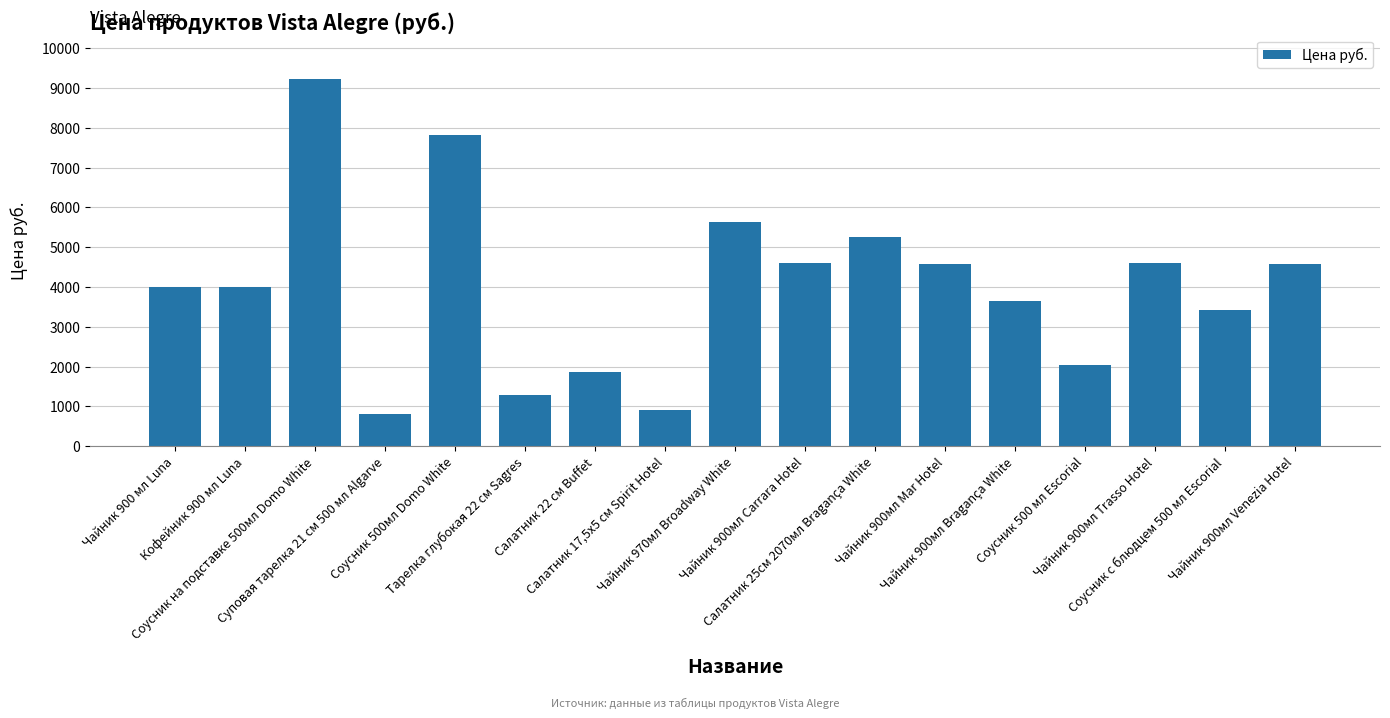

How many values are below 3991?

7